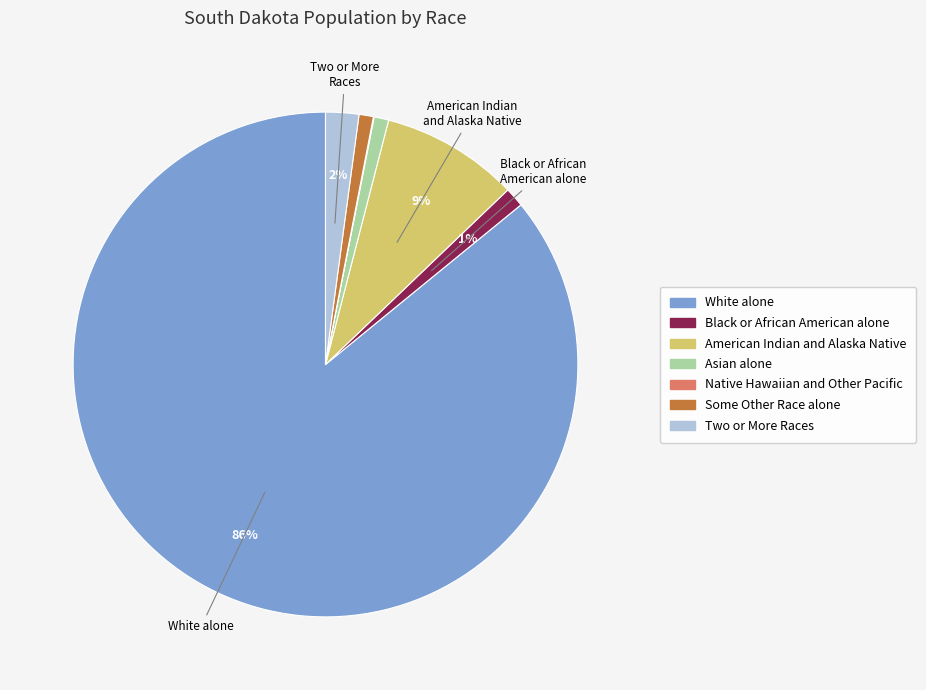

Do Black or African American alone and Two or More Races together represent more than half of the pie?

No